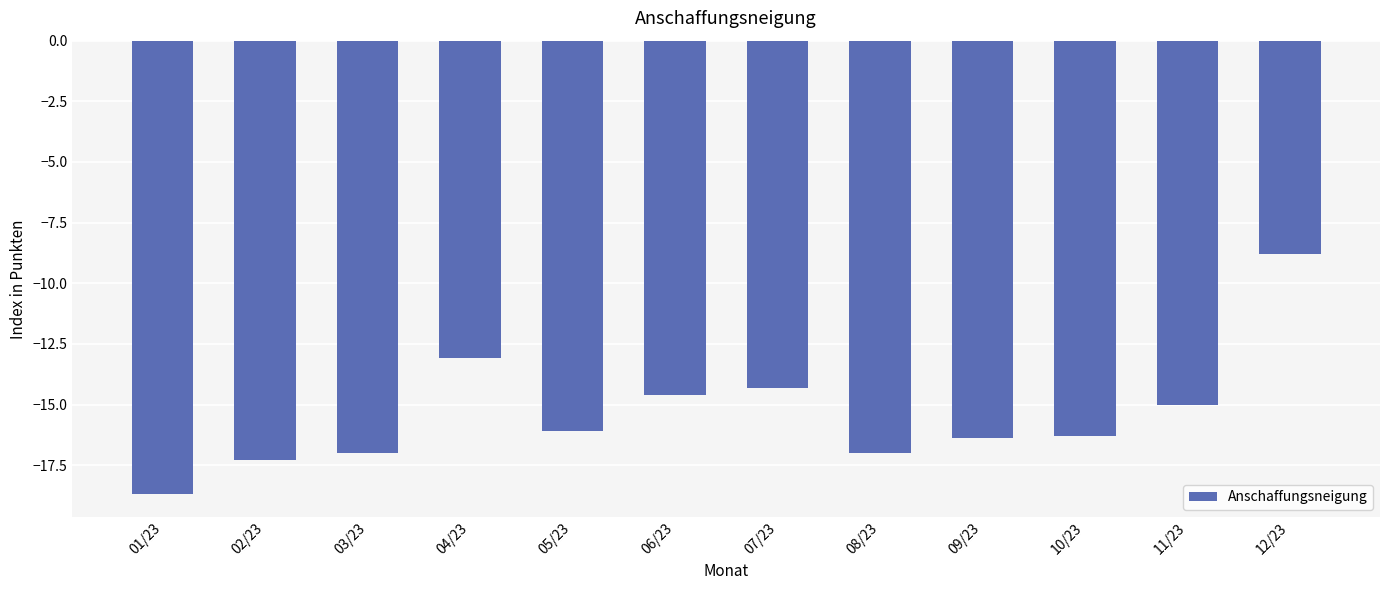

What is the difference between the values at 02/23 and 04/23?

4.2